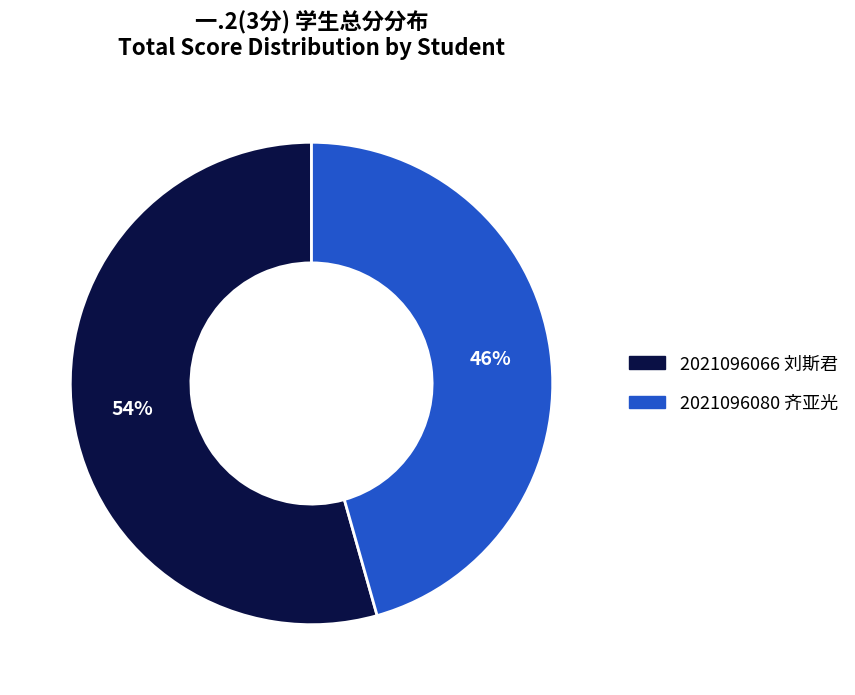

Which has a higher value, 2021096066 or 2021096080?

2021096066